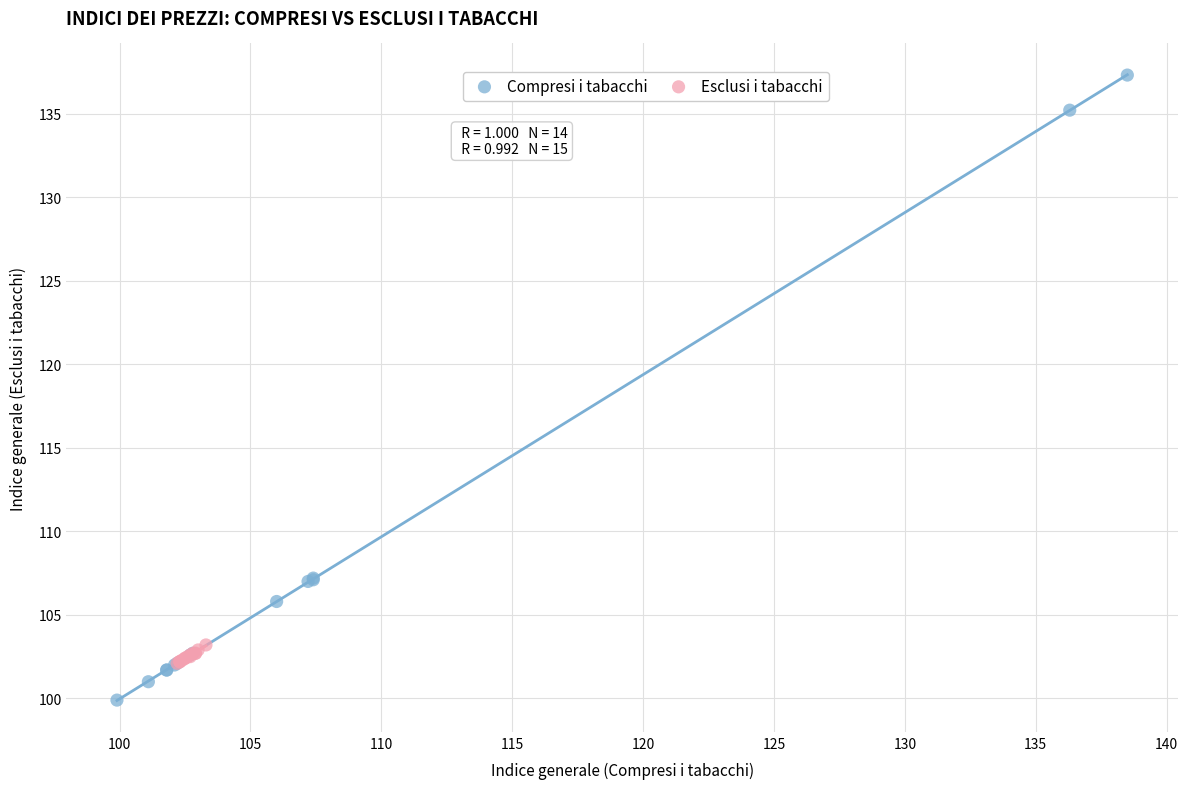

Which series contains the highest Y value?

Compresi i tabacchi